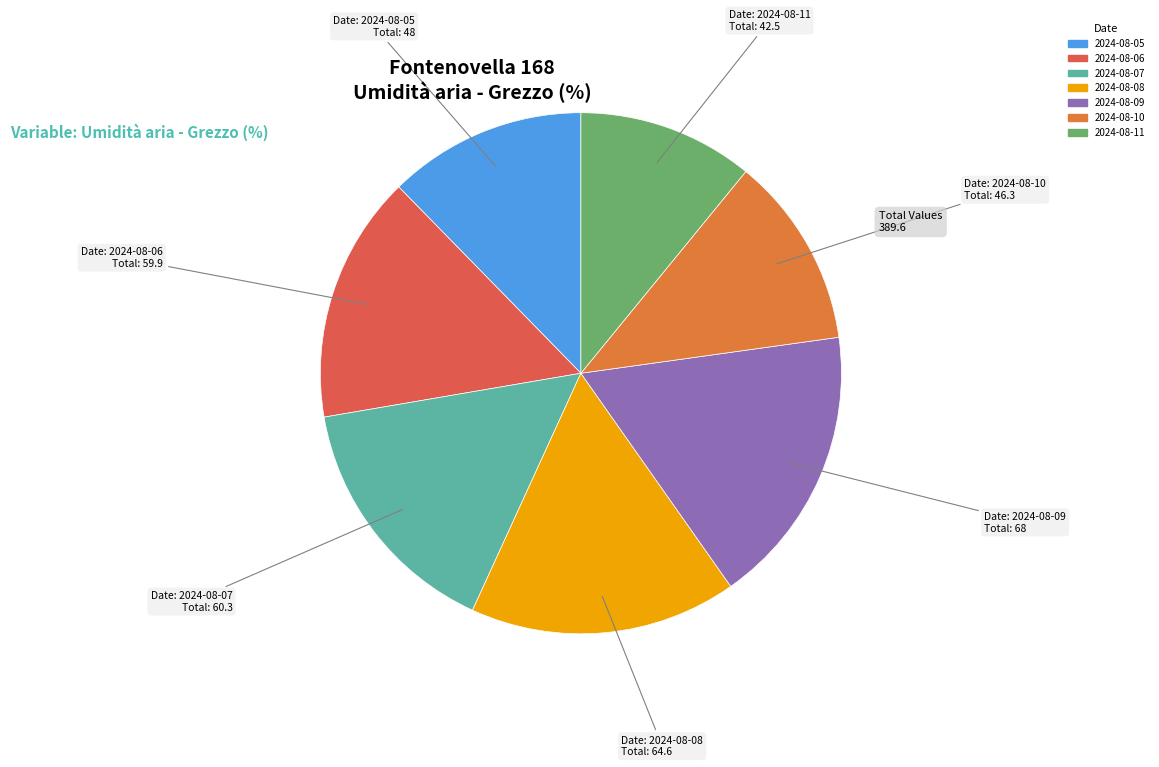

Is it true that 2024-08-09 is 9% of the pie?

False